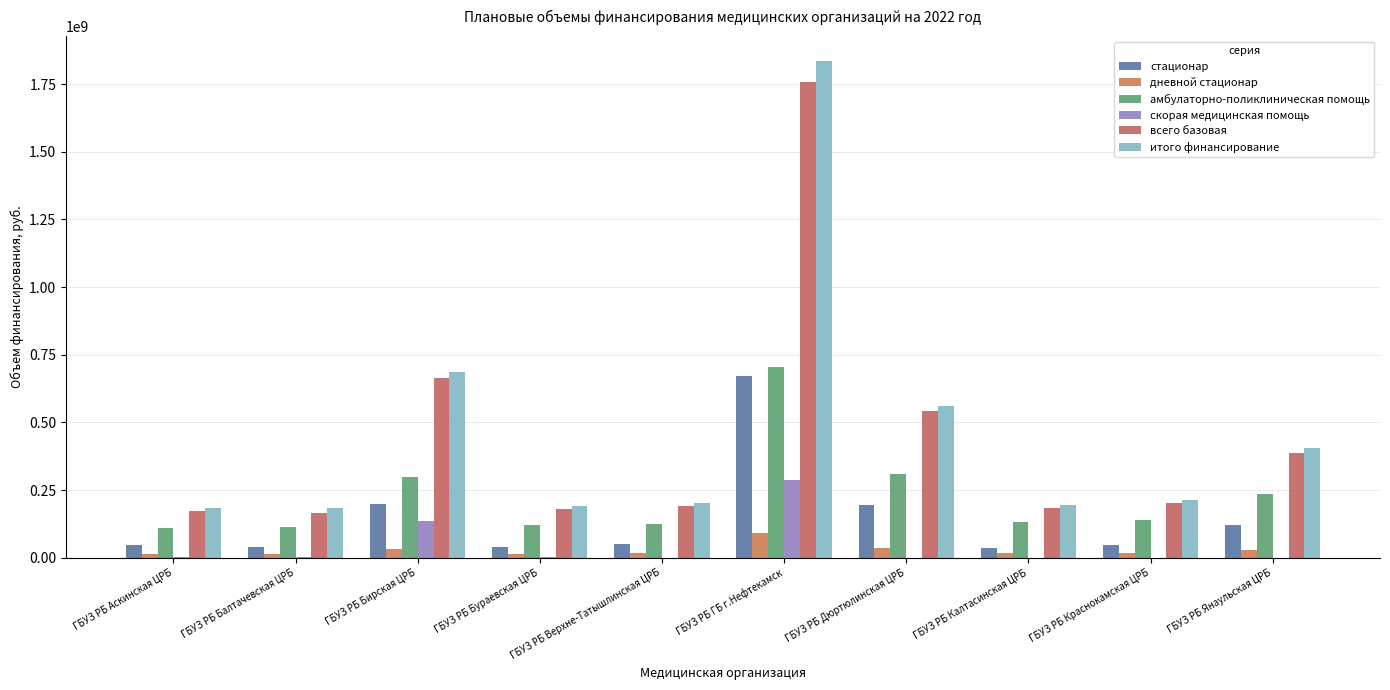

Count the number of categories in the chart.

10